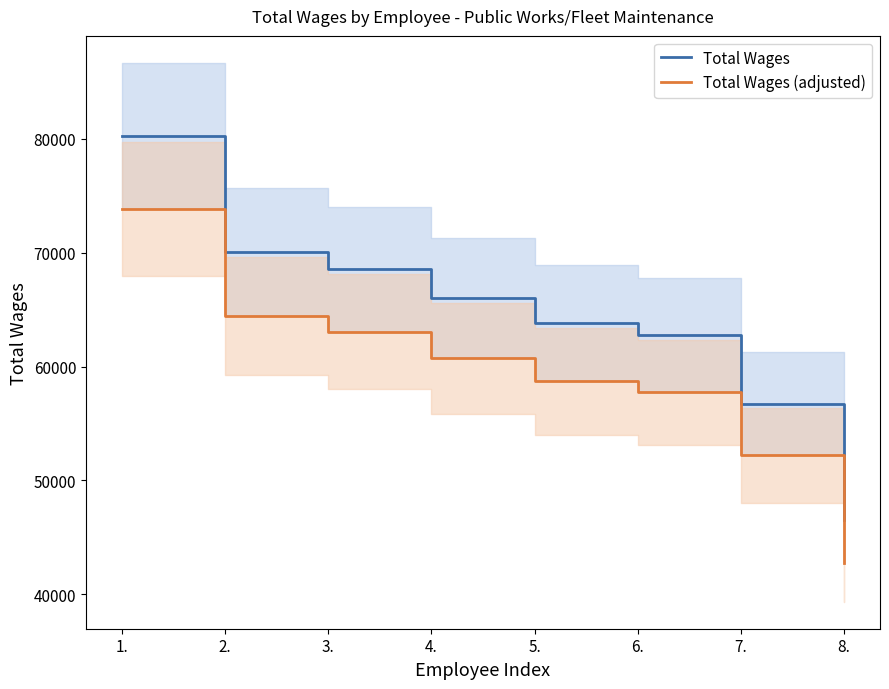

At which label is Total Wages closest to 63367?

5.